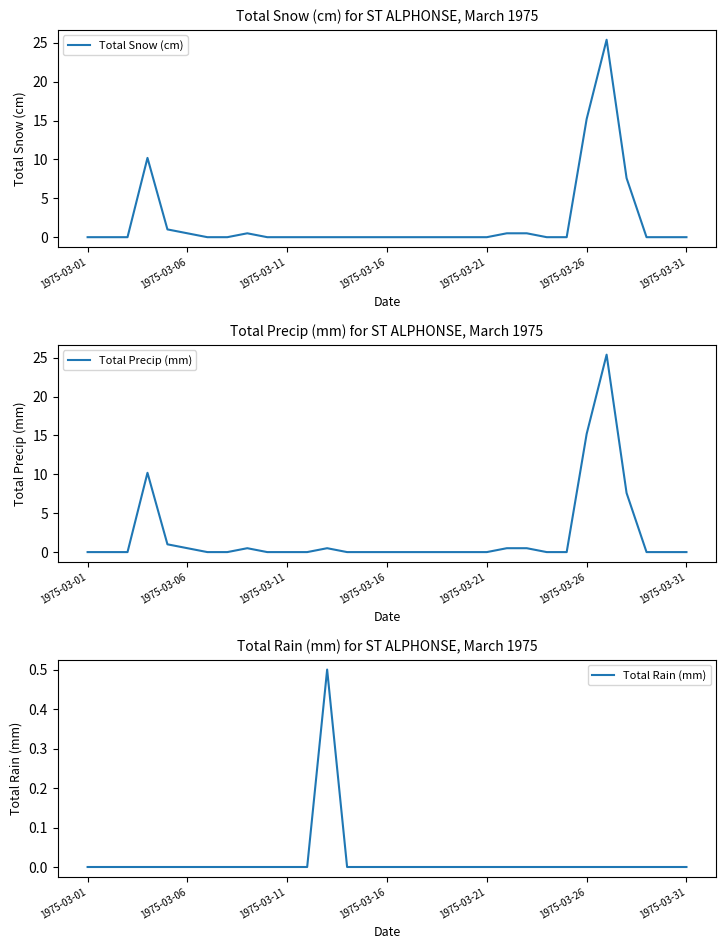

What is the difference between the maximum and minimum values in the Total Snow (cm) series?

25.4